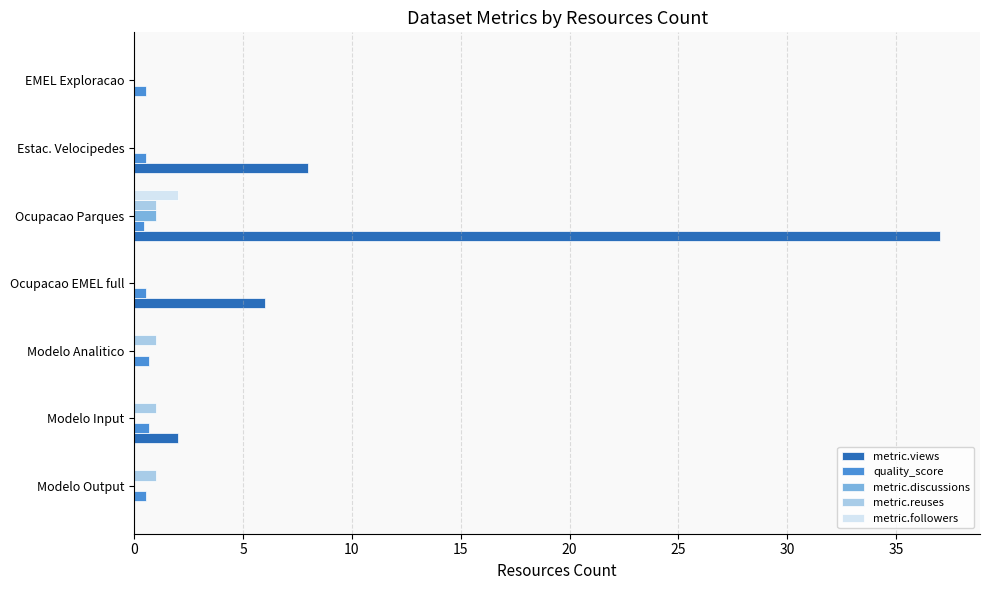

What are all the series names shown in the legend?

metric.views, quality_score, metric.discussions, metric.reuses, metric.followers